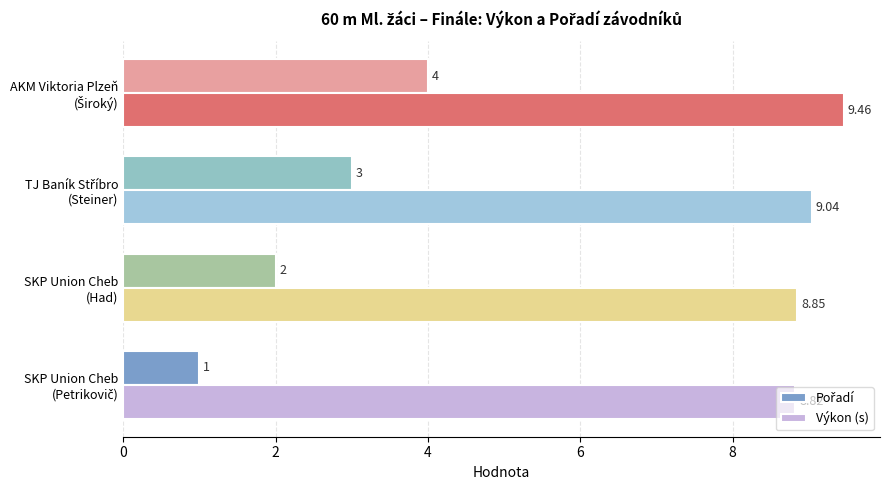

At how many categories does at least one series exceed 2?

4